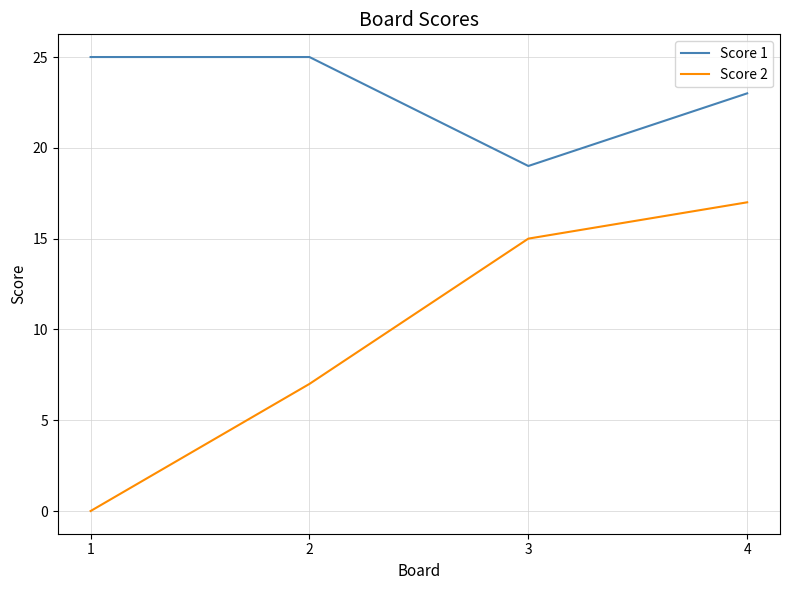

How many values in the Score 1 series are below 25?

2